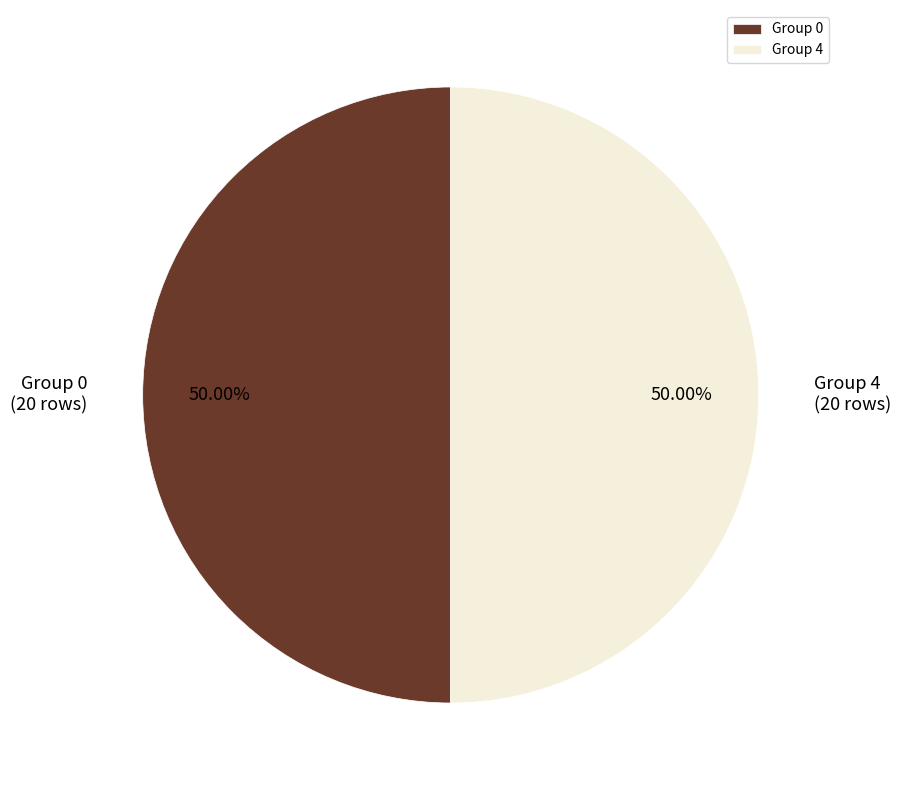

Approximately how many times larger is the value at Group 4 compared to Group 0?

1.0